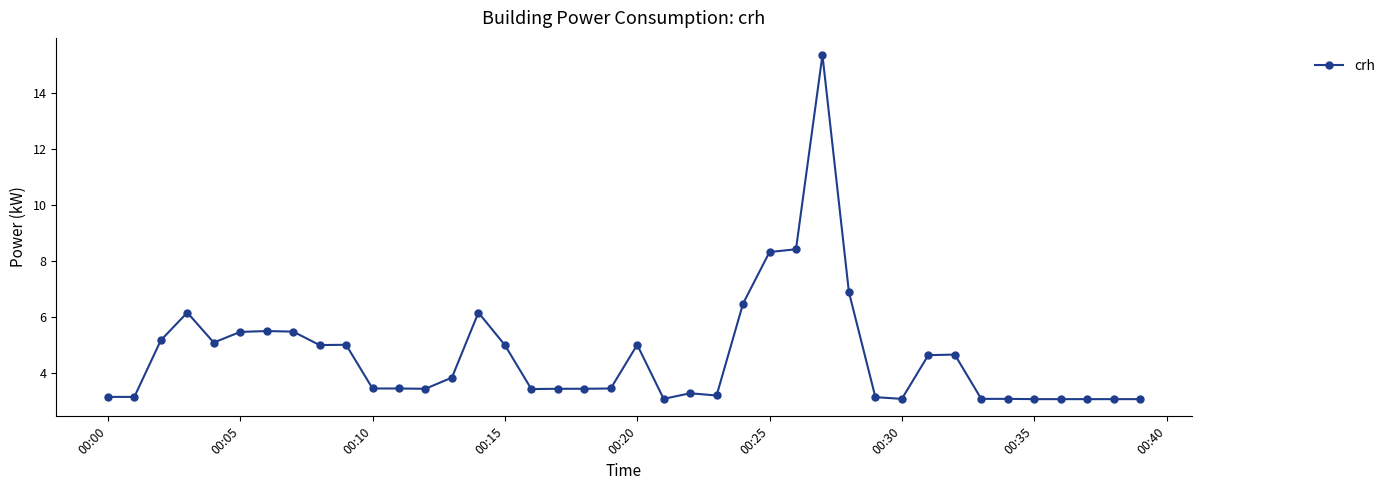

True or false: the data has more than 0 interior local peaks.

True